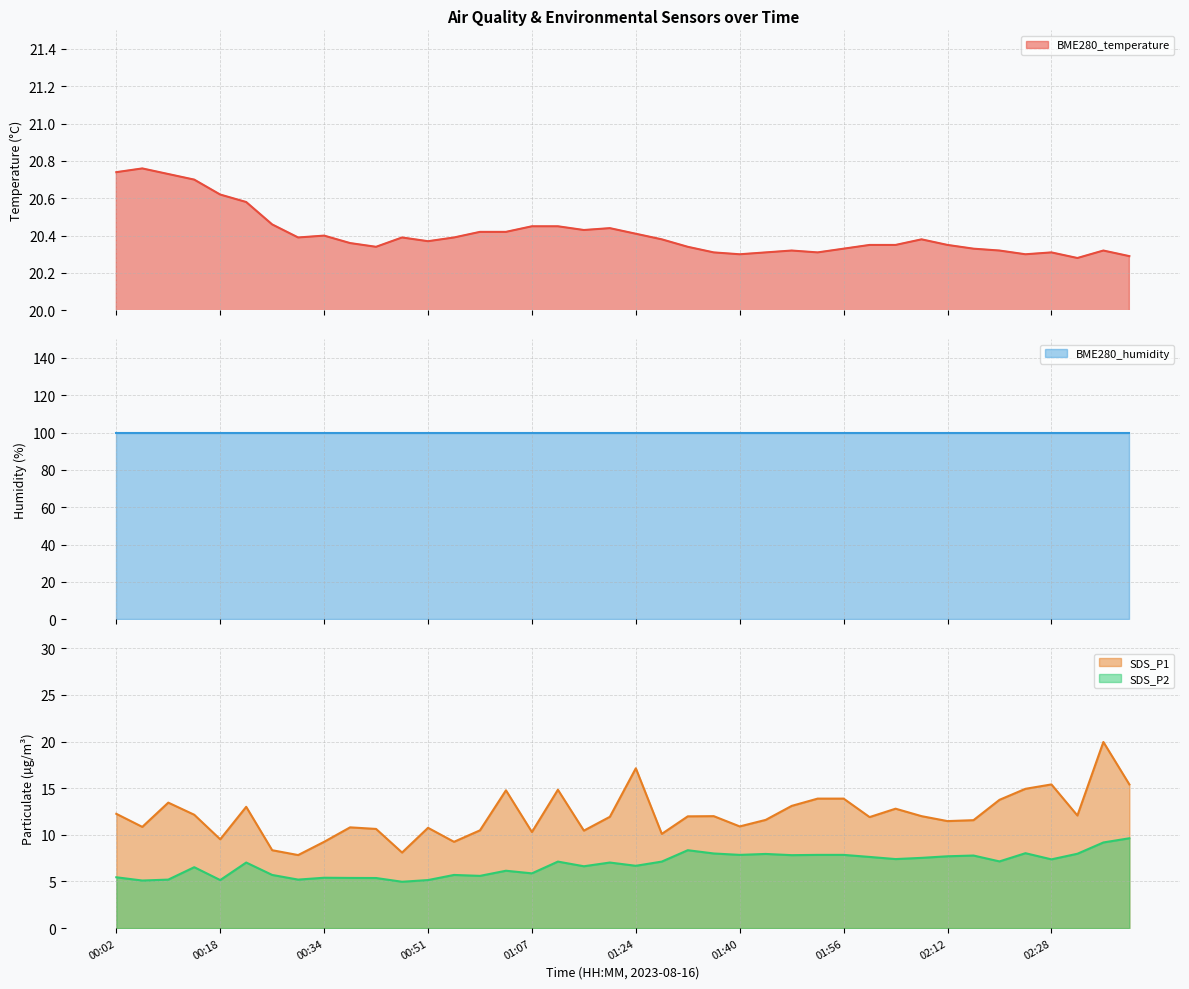

Rank the categories by SDS_P1 value from lowest to highest.

00:30, 00:46, 00:26, 00:34, 00:55, 00:18, 01:28, 01:07, 01:15, 00:59, 00:42, 00:51, 00:38, 00:06, 01:40, 02:12, 02:16, 01:44, 02:00, 01:19, 01:32, 01:36, 02:08, 02:32, 00:14, 00:02, 02:04, 00:22, 01:48, 00:10, 02:20, 01:52, 01:56, 01:03, 01:11, 02:24, 02:28, 02:40, 01:24, 02:36